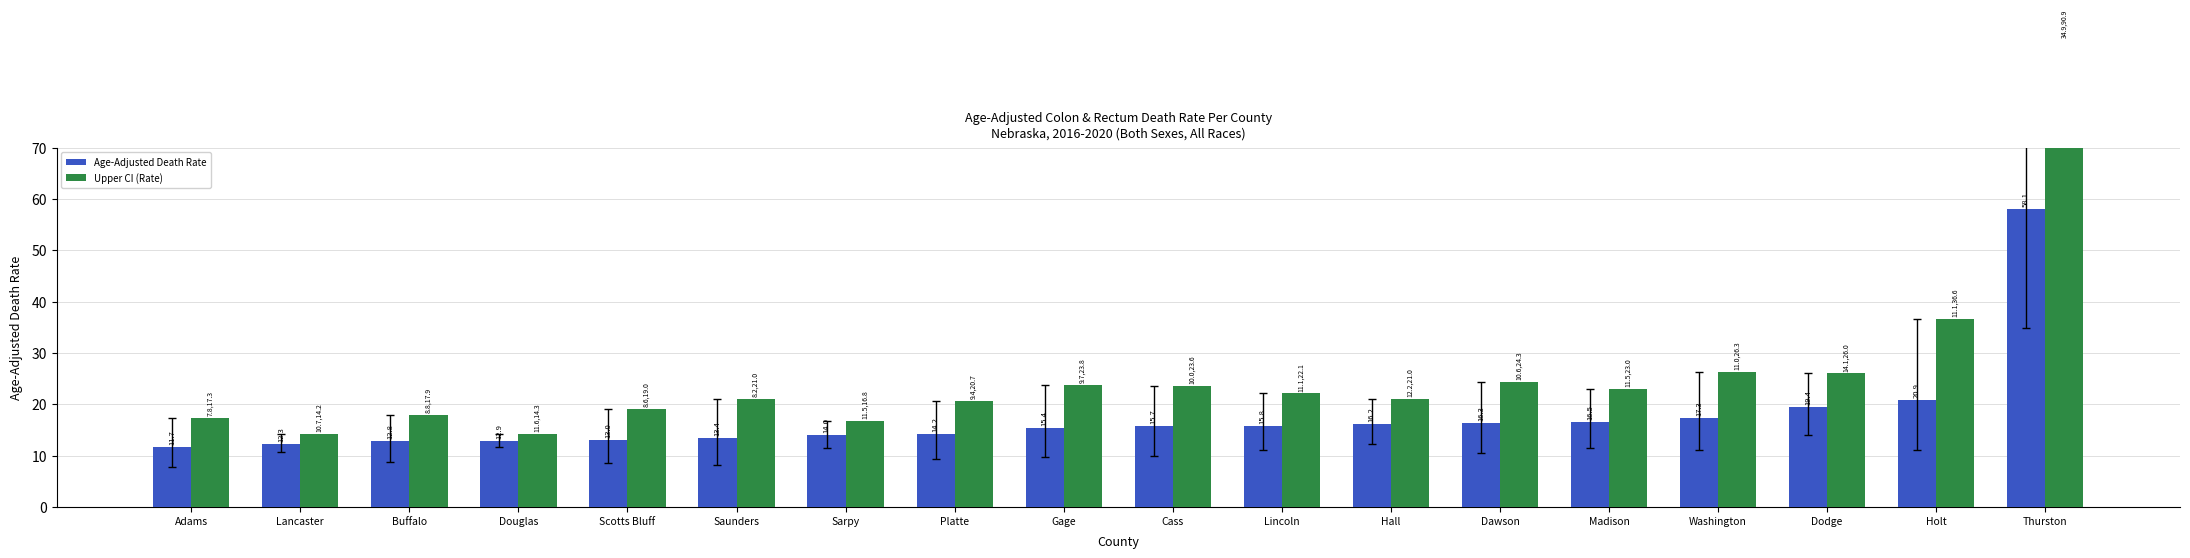

At which category is the sum across all series the highest?

Thurston